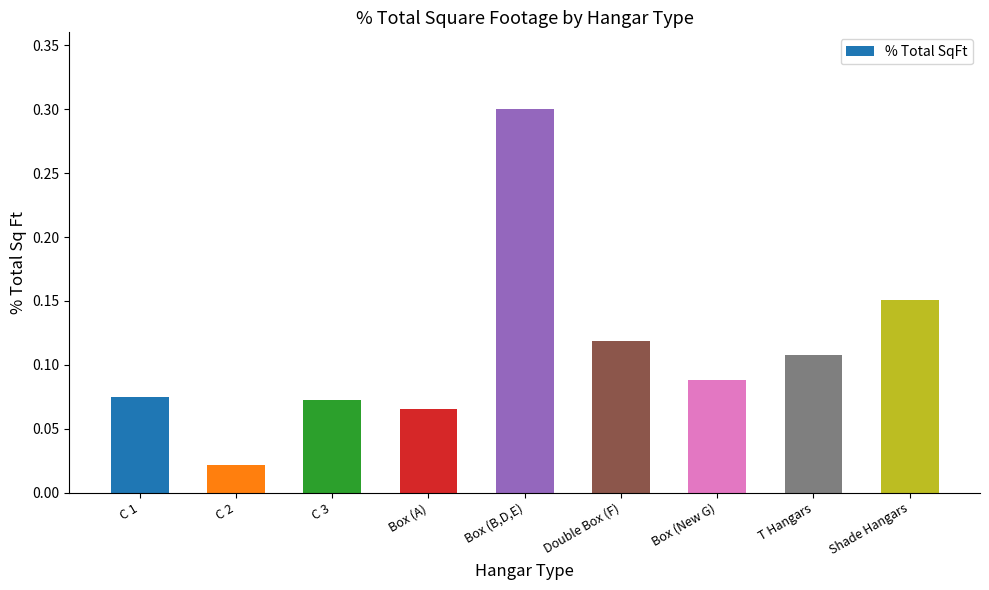

What is the difference between the maximum and minimum values?

0.3